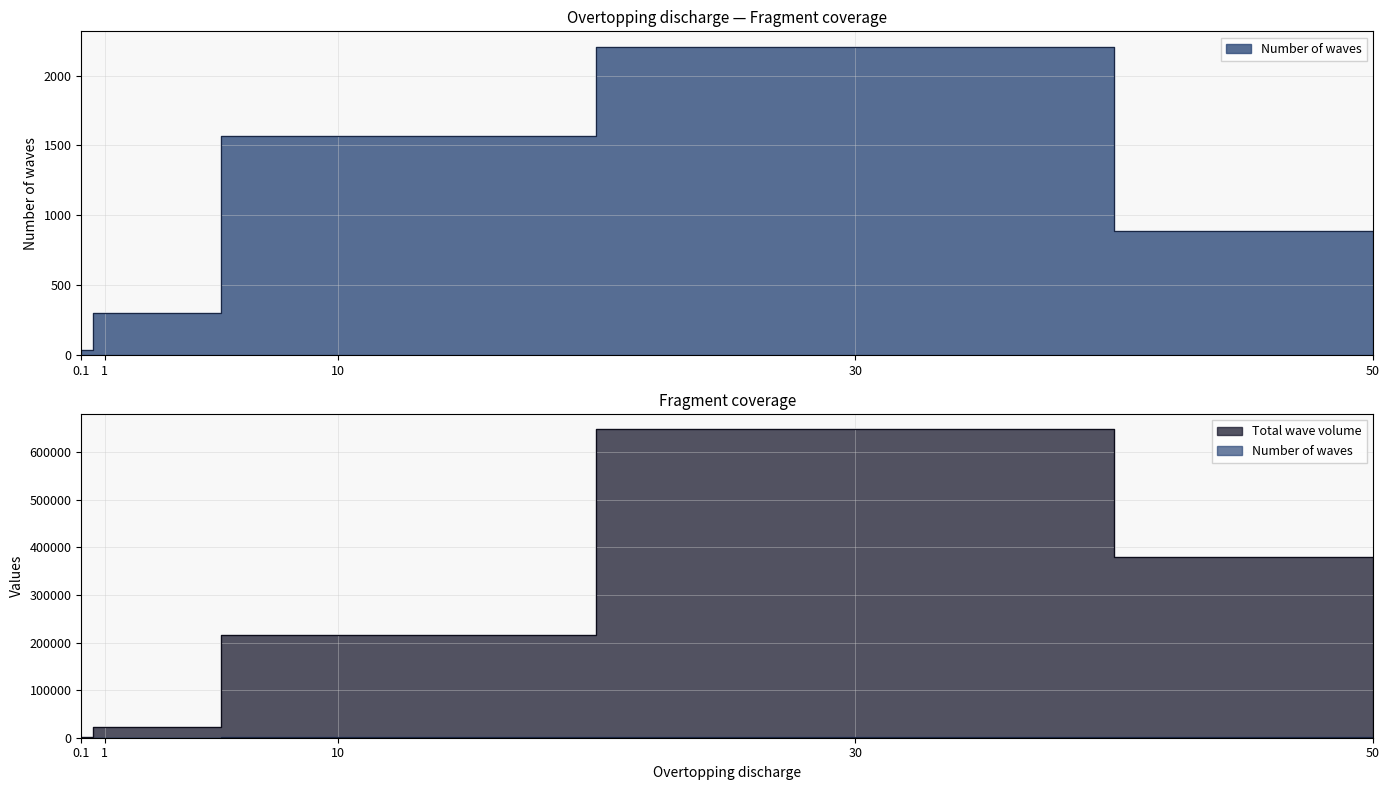

True or false: Total wave volume and Number of waves intersect in this chart.

False